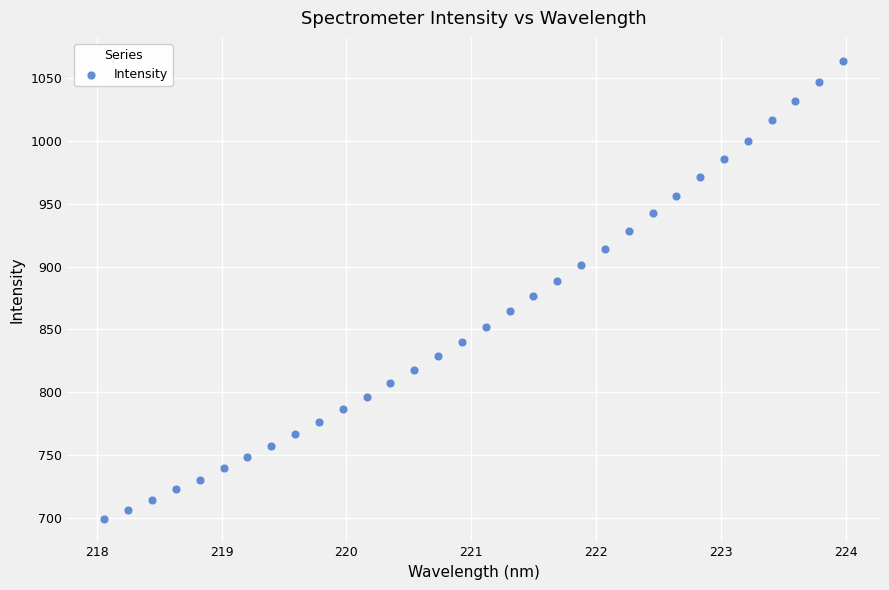

What is the range of Y values (max minus min)?

364.0